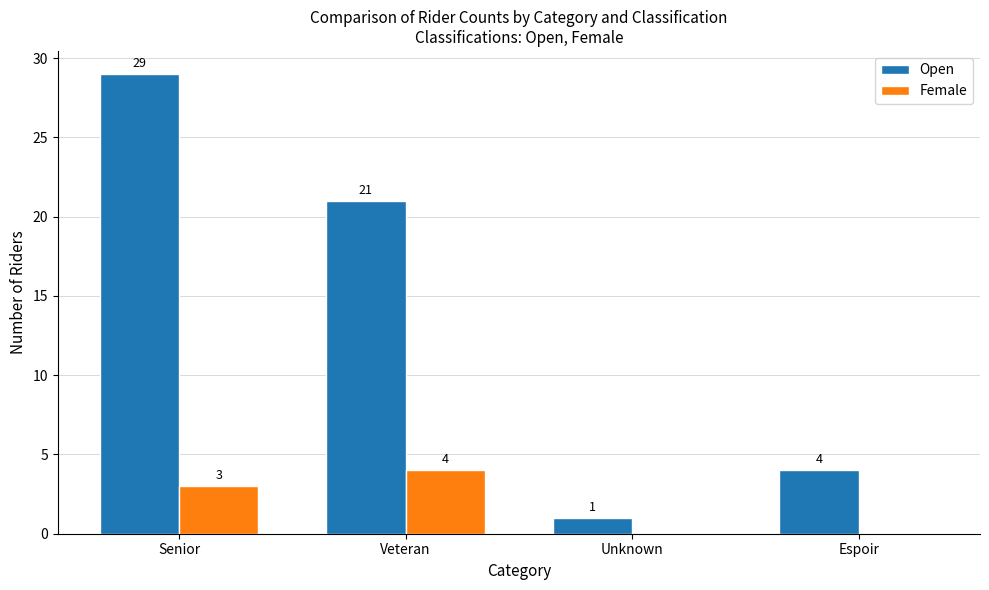

What is the difference between the Female values at Unknown and Veteran?

4